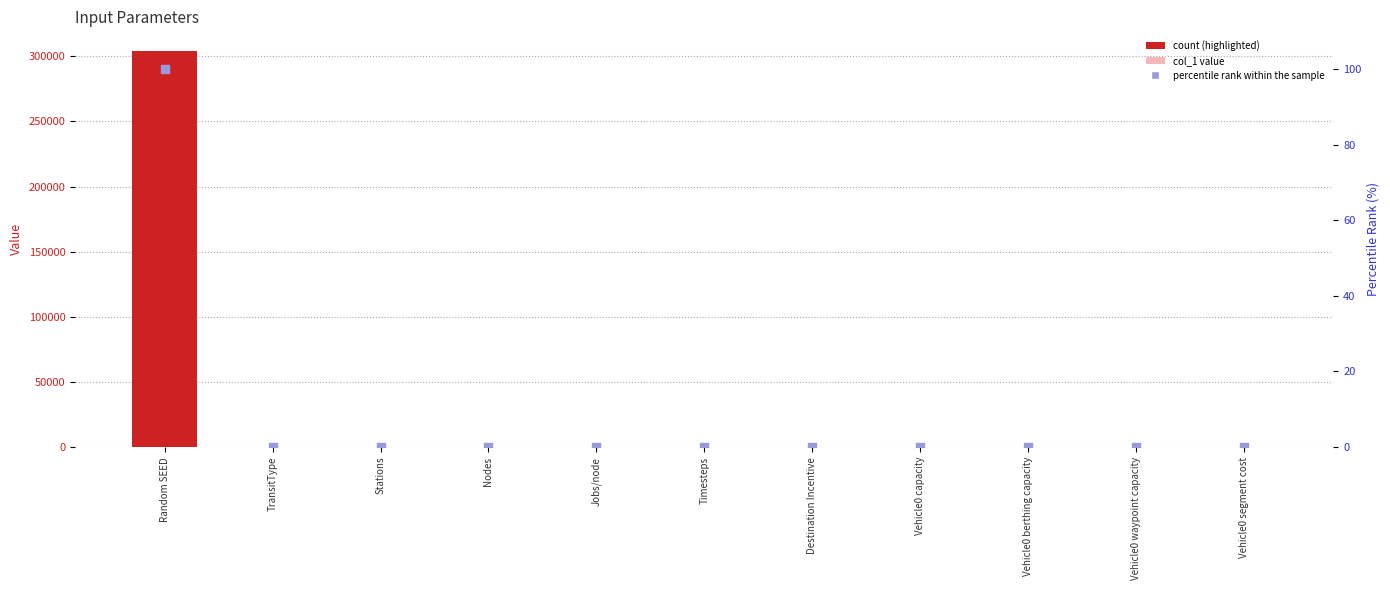

At how many categories does at least one series exceed 235633?

1